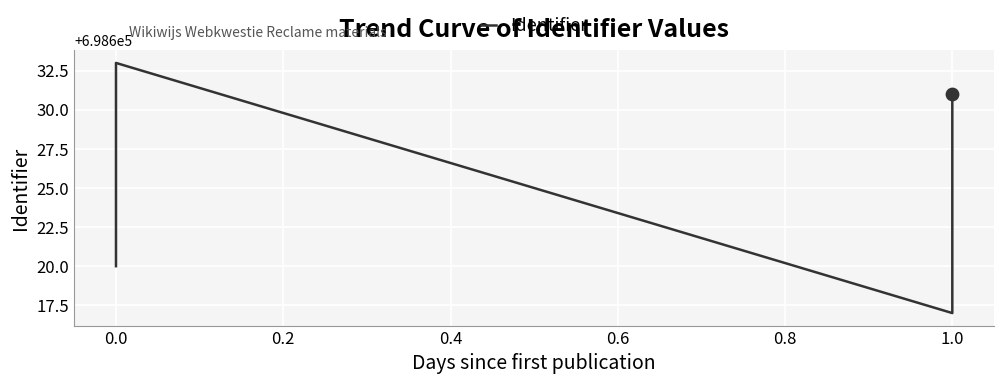

What is the ratio of the value at 0.0 to the value at 1.0?

1.0